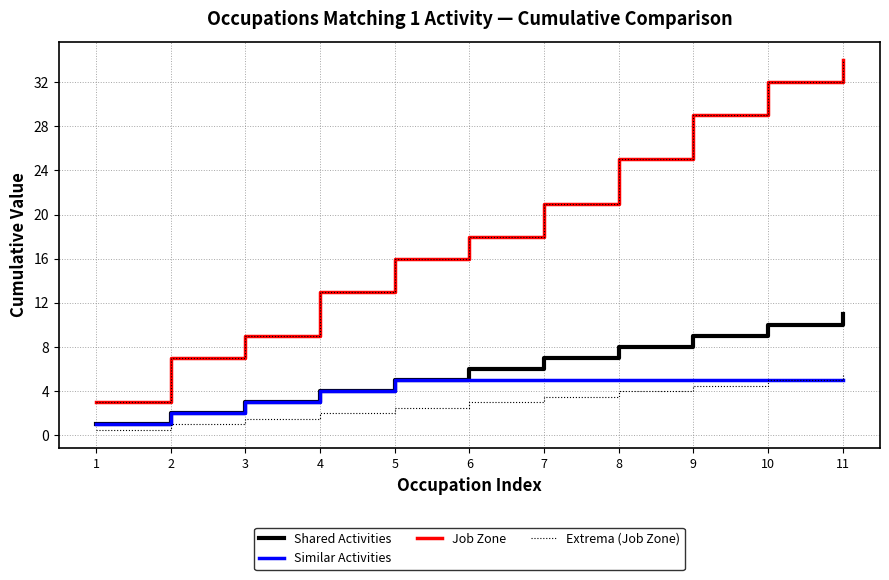

The value of Extrema (Job Zone) at 9 is 29. True or false?

True